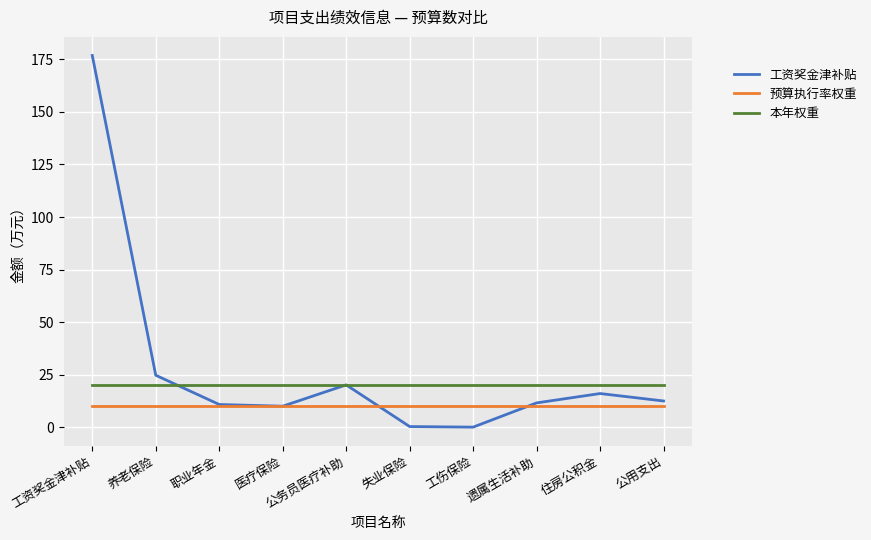

What value does the 预算执行率权重 series have at 公务员医疗补助?

10.0